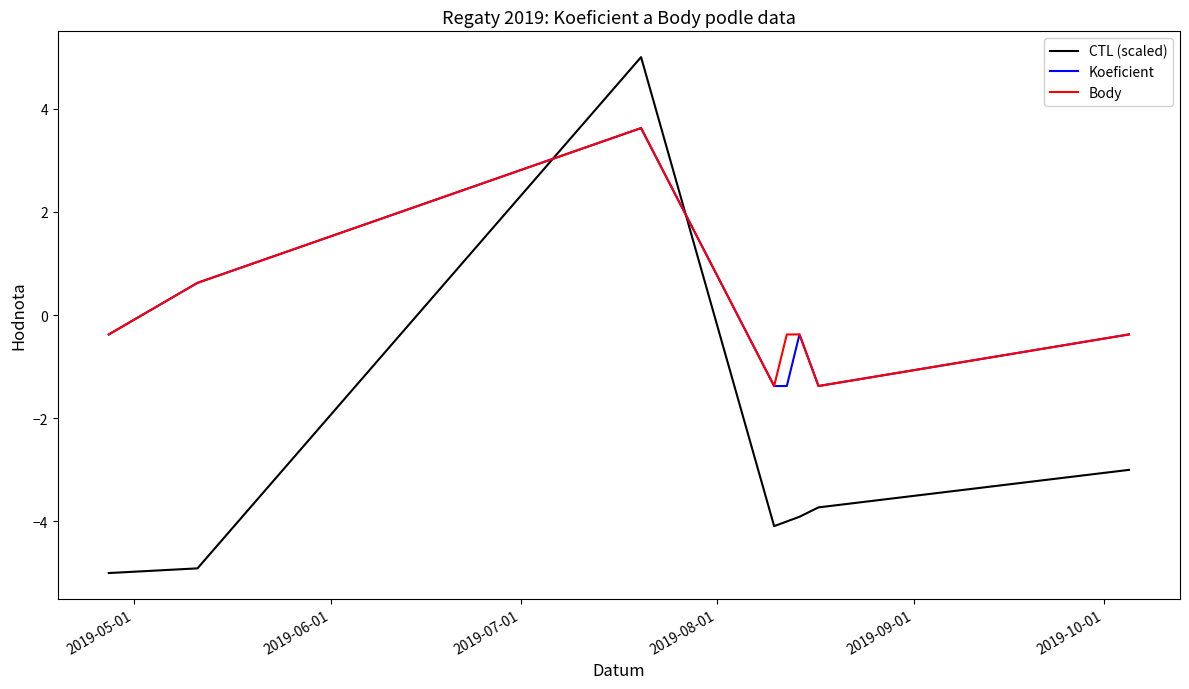

Which series ends up on top after the final intersection of Body and CTL (scaled)?

Body